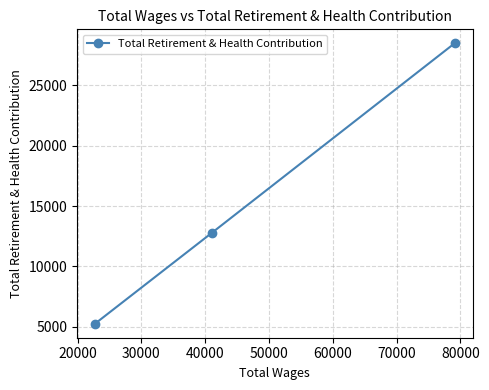

True or false: the data shows 17956 at 10000.

False